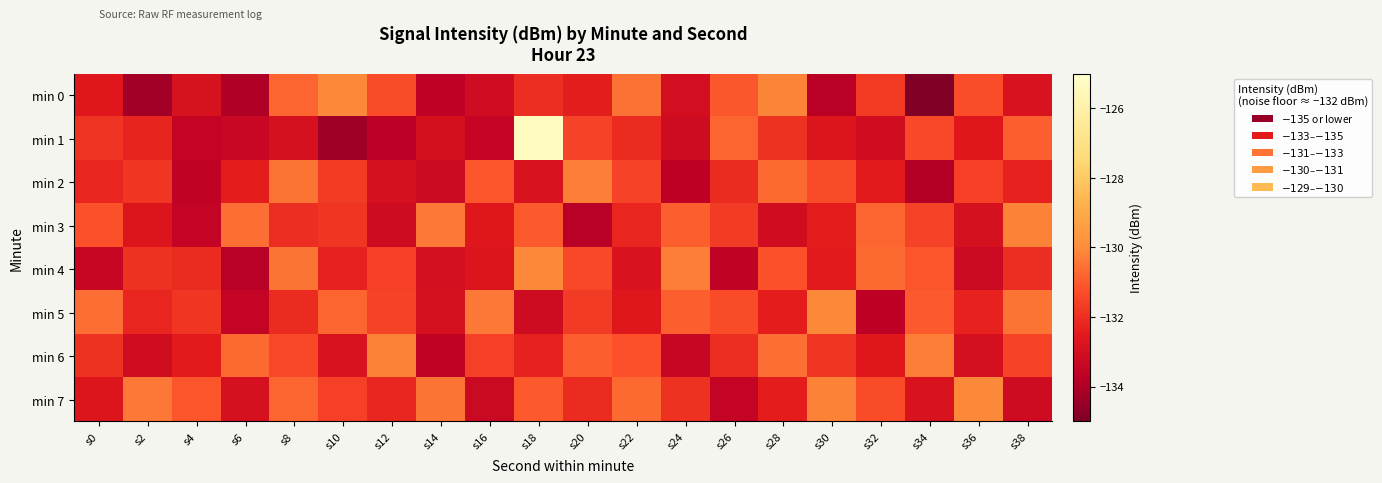

Rank the series by their maximum value, from highest to lowest.

min 1, min 0, min 4, min 5, min 7, min 3, min 6, min 2